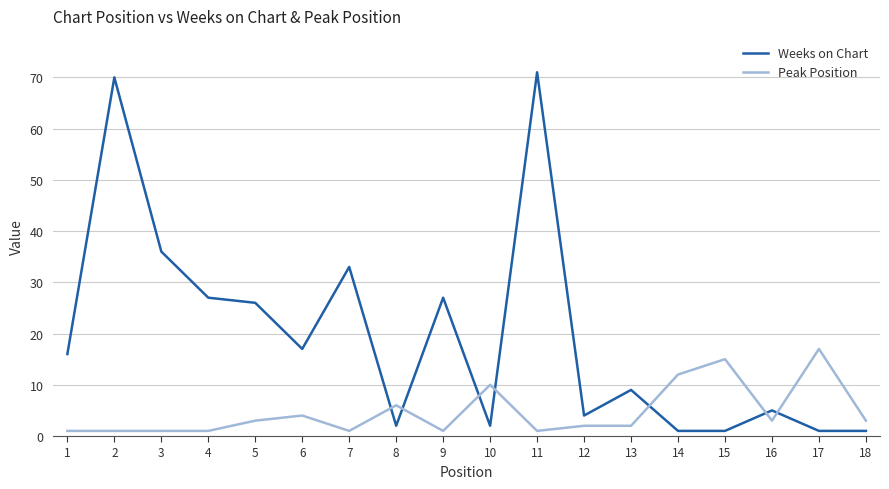

What value does the Peak Position series have at 16?

3